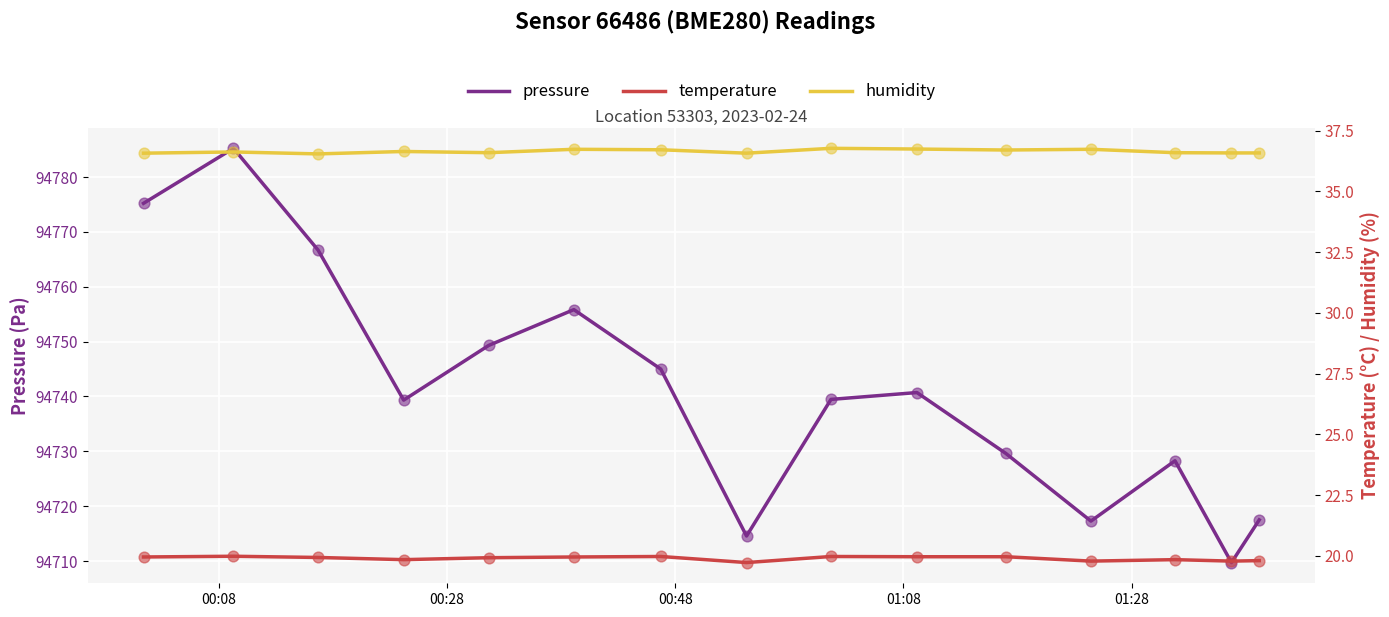

At how many categories does at least one series exceed 68002?

15